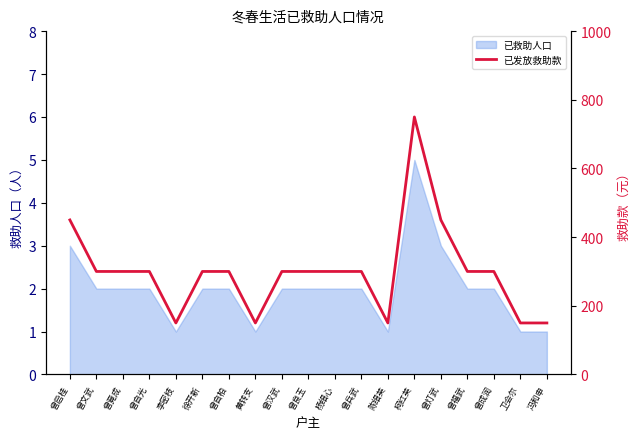

At which label does the data first exceed 300?

曾启桂